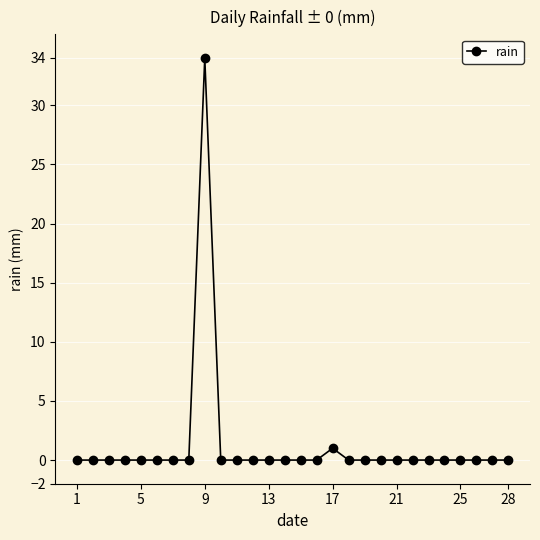

What is the greatest value displayed?

34